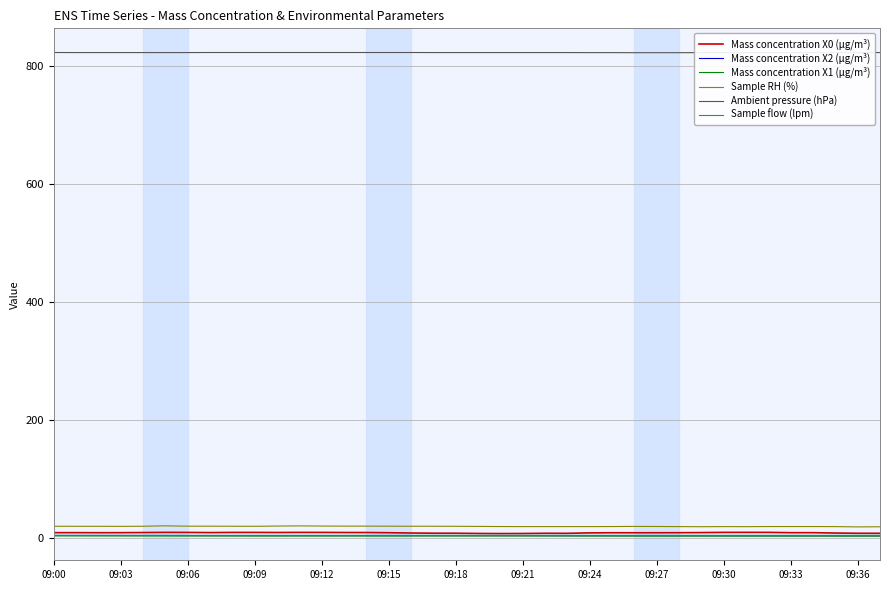

How many Mass concentration X2 (μg/m³) values are between 4 and 5?

38